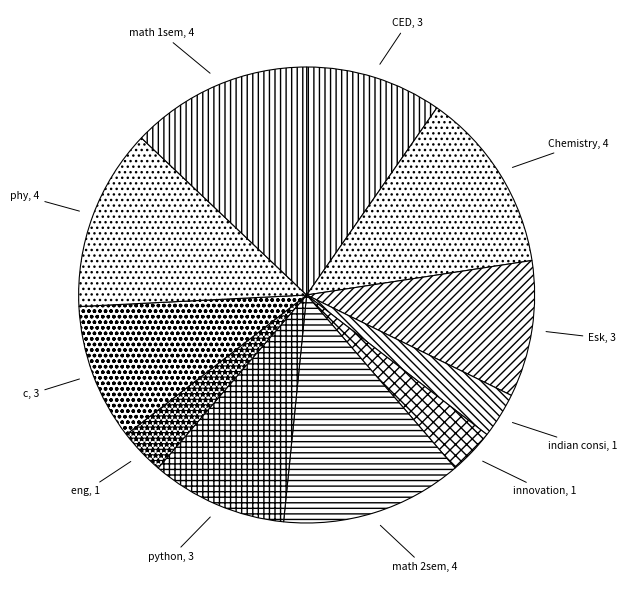

True or false: Esk, 3 accounts for 3% of the total.

False